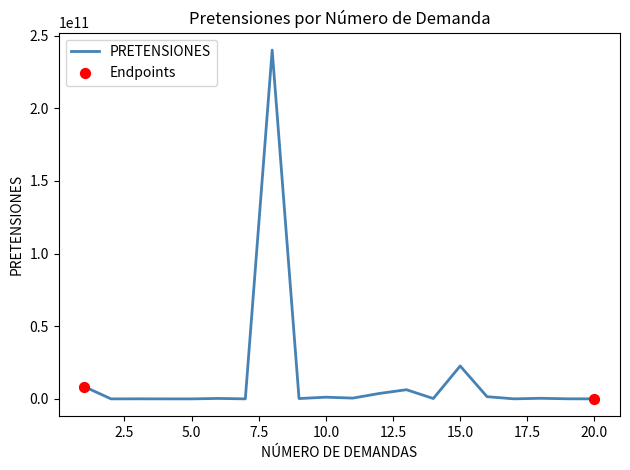

What is the greatest value displayed?

240000000000